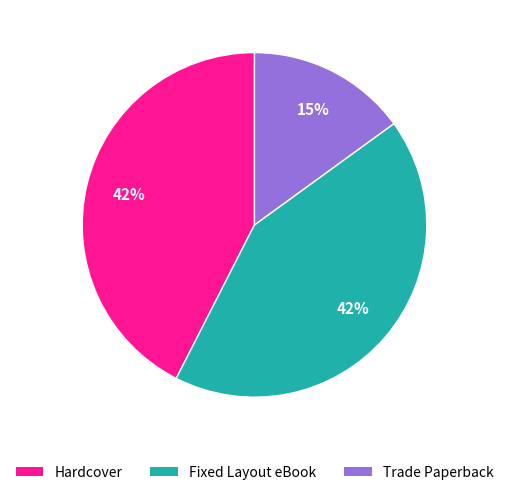

Is the sum of Fixed Layout eBook and Hardcover greater than half?

Yes